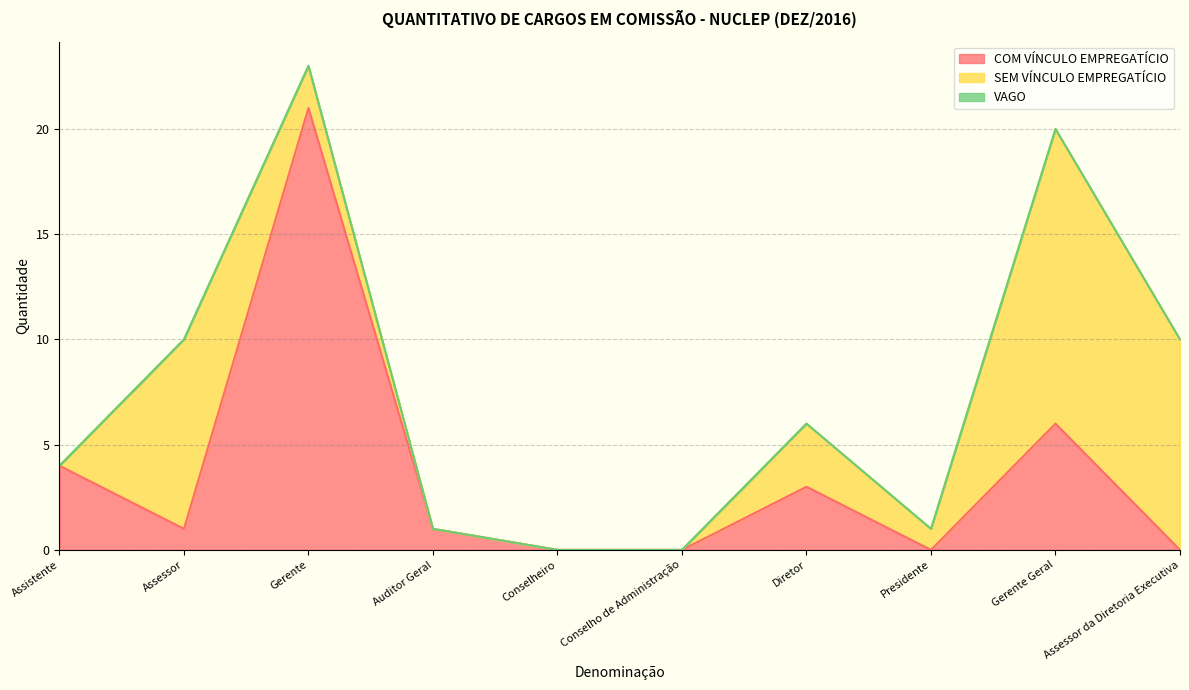

Which series has the largest total across all categories?

SEM VÍNCULO EMPREGATÍCIO